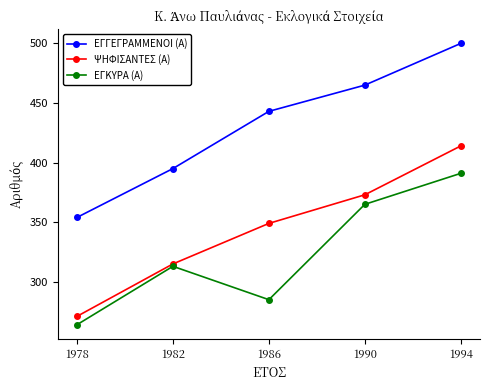

In ΕΓΚΥΡΑ (Α), how many points are higher than both neighbors (excluding endpoints)?

1